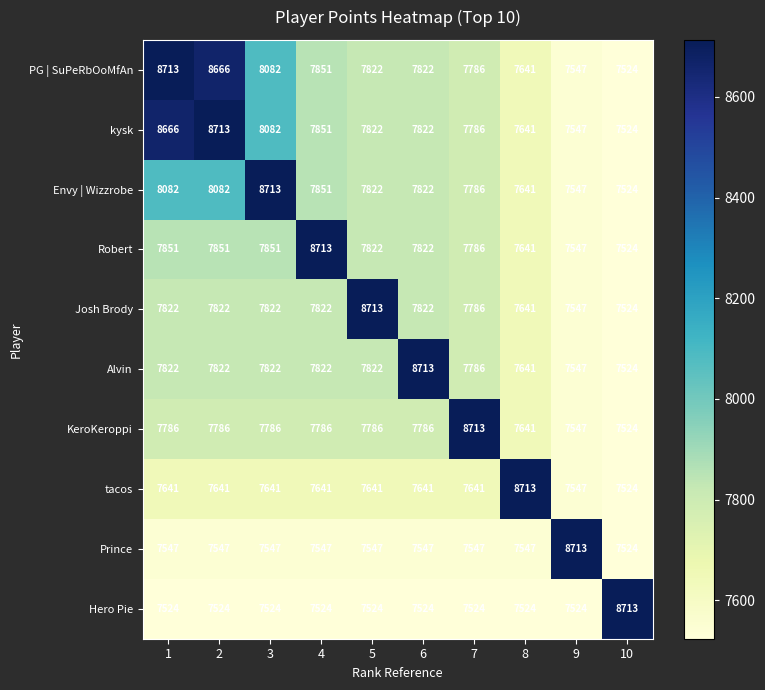

What is the average value of the KeroKeroppi series?

7814